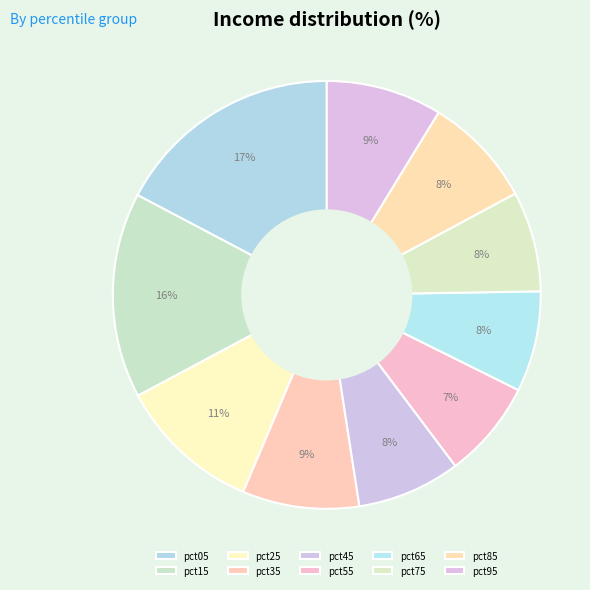

How many slices are in this pie chart?

10